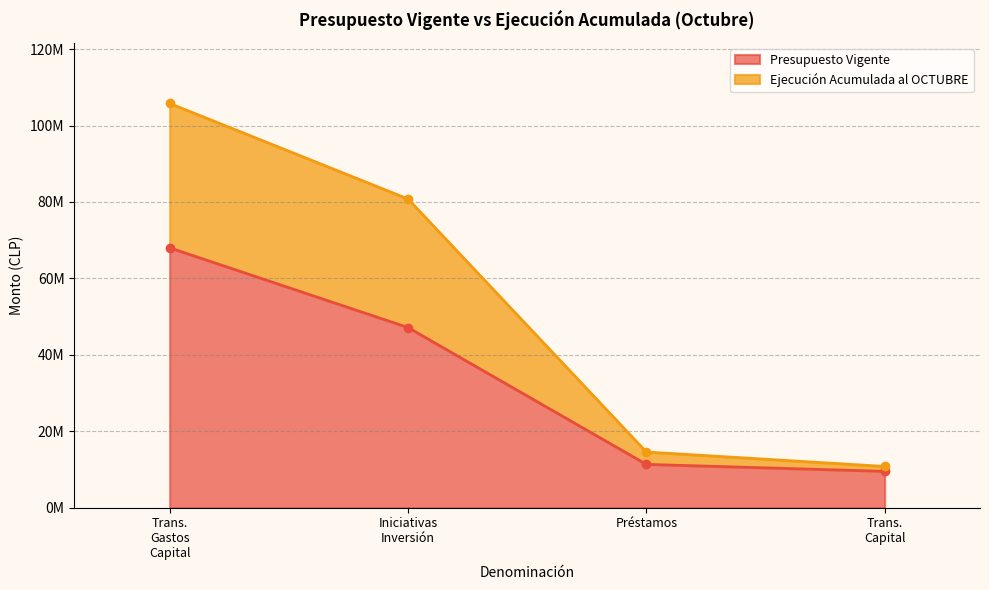

Which series has the widest spread of values?

Ejecución Acumulada al OCTUBRE